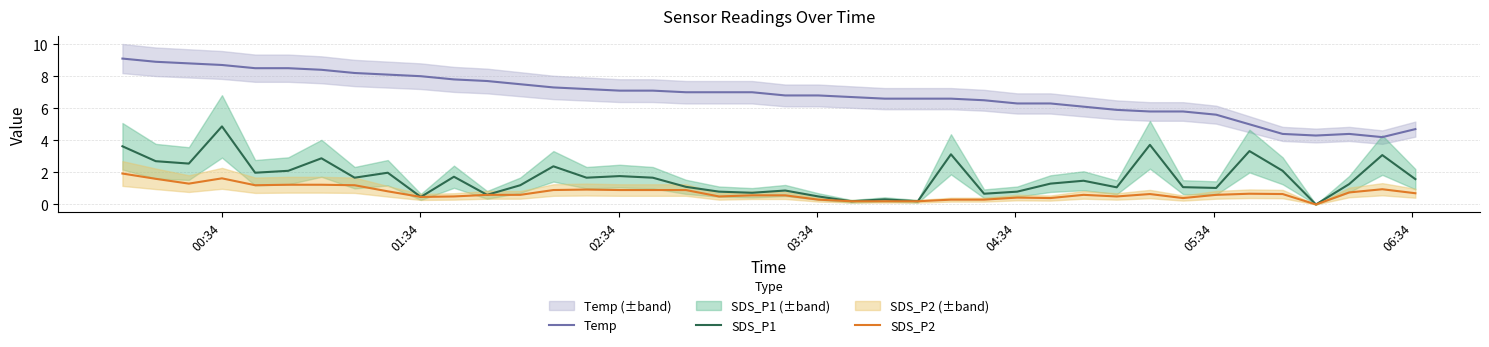

True or false: SDS_P2 and Temp cross at least once.

False